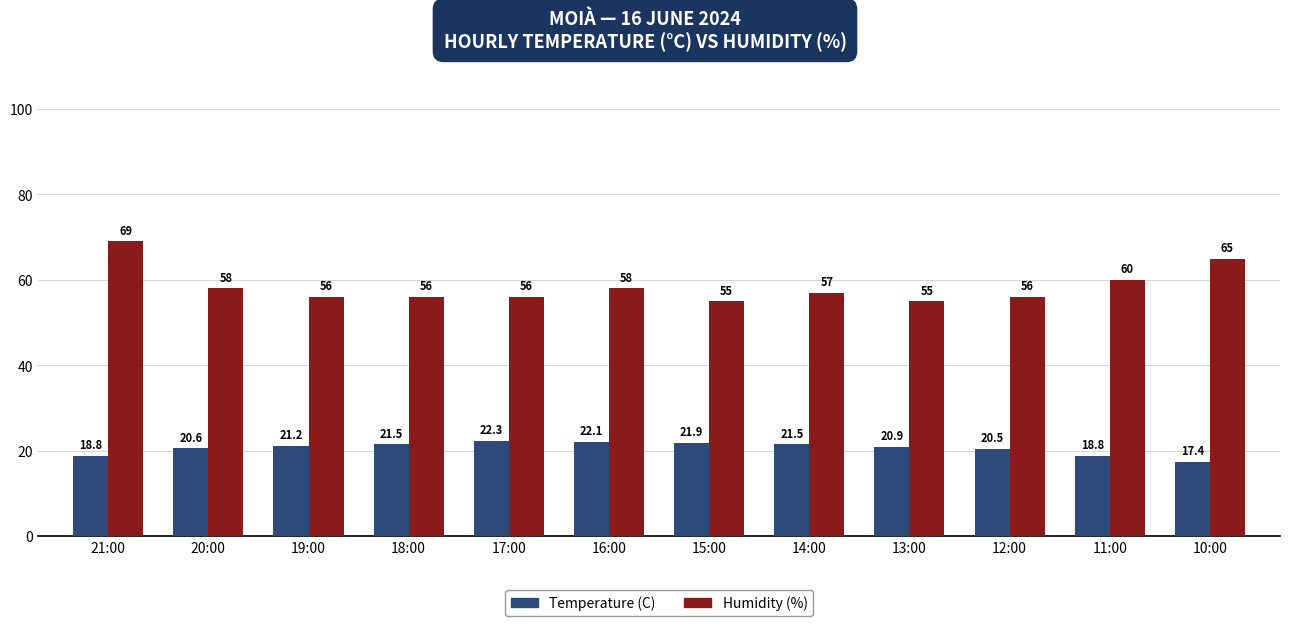

Are the bars horizontal?

No